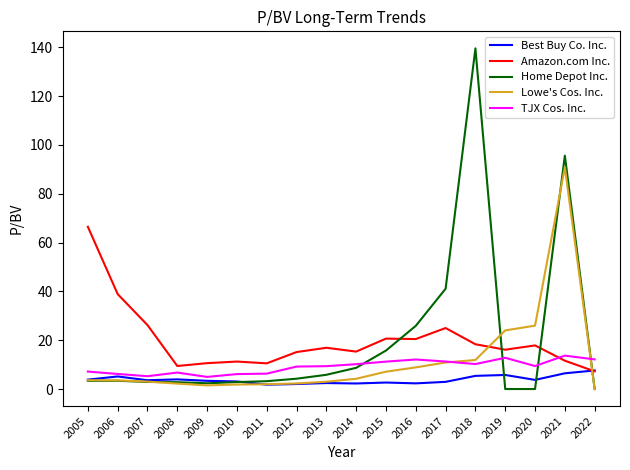

At which category is the sum across all series the highest?

2021